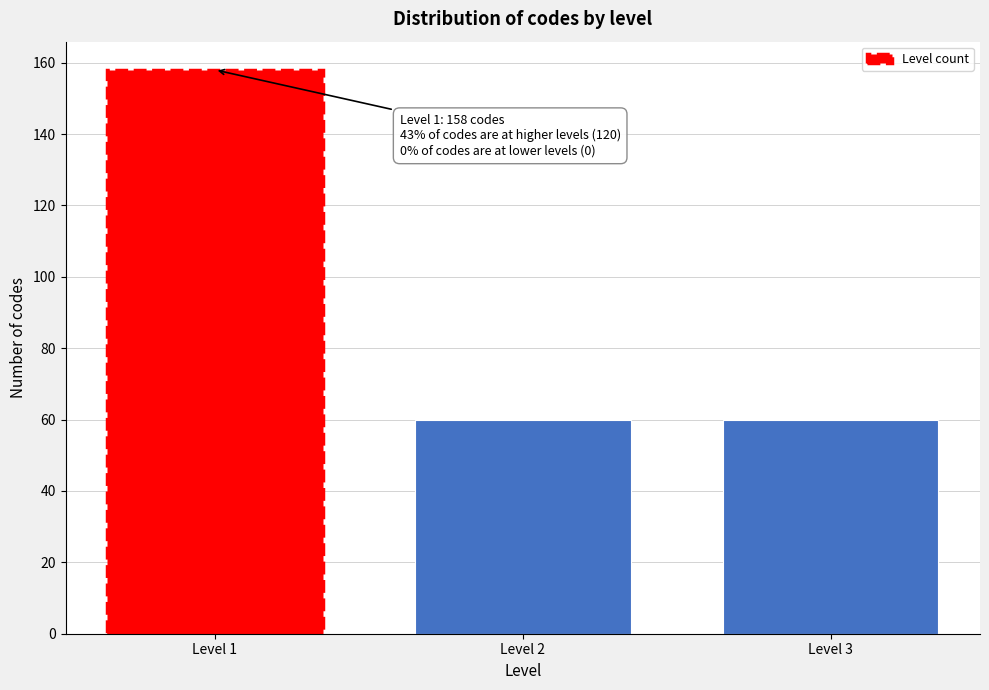

Reading right to left, transcribe all the data shown in this chart.

60	60	158